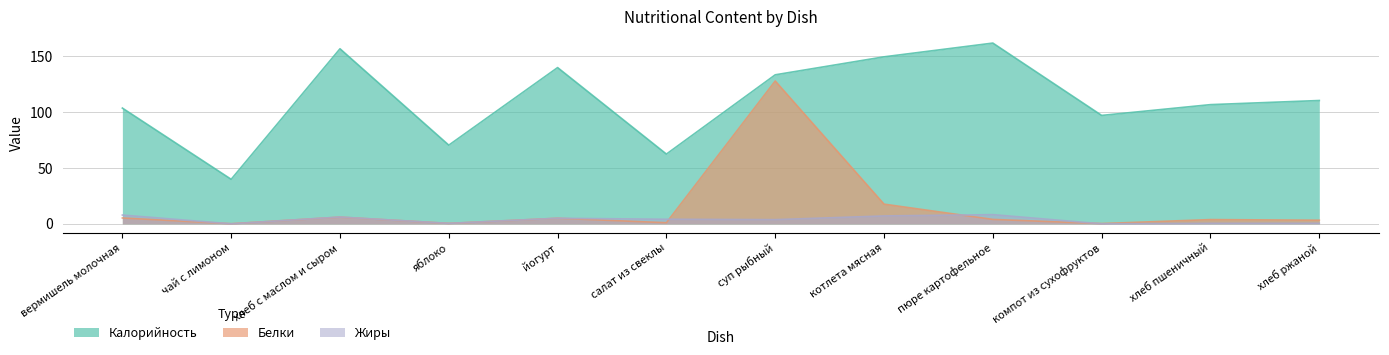

What is the label of the 10th point from the right?

хлеб с маслом и сыром